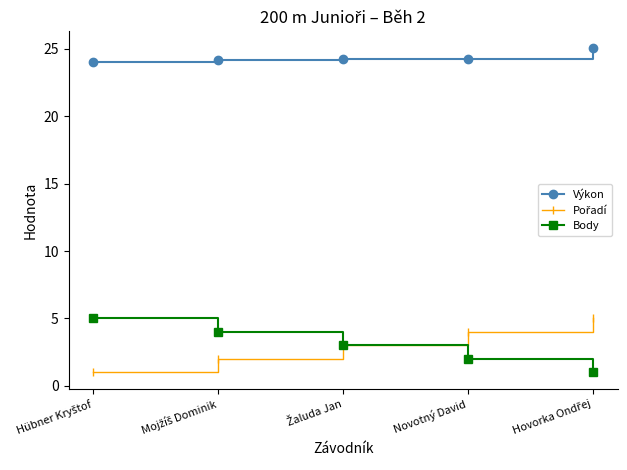

What is the minimum value for Body?

1.0